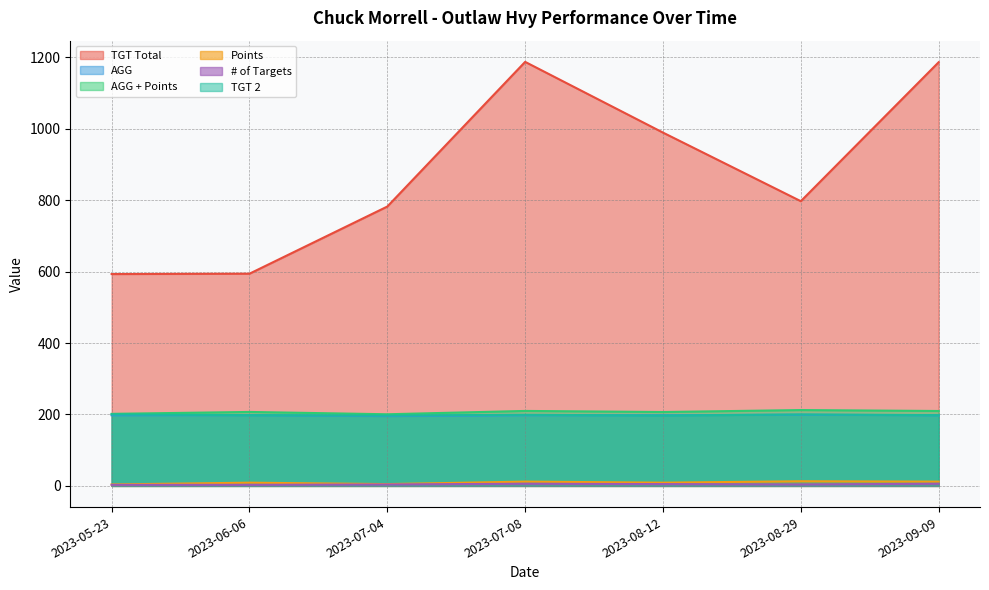

What is the value of the # of Targets point at the 6th from the left?

4.0